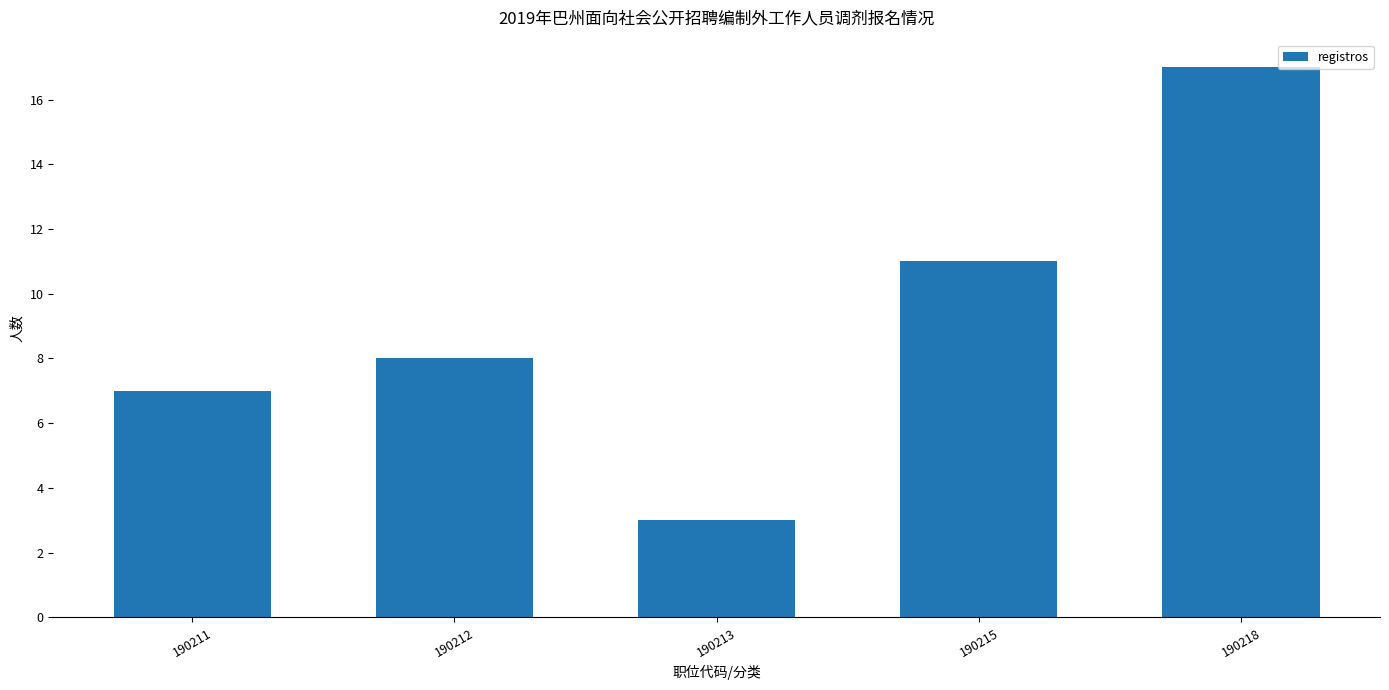

List the labels in order of value, largest first.

190218, 190215, 190212, 190211, 190213